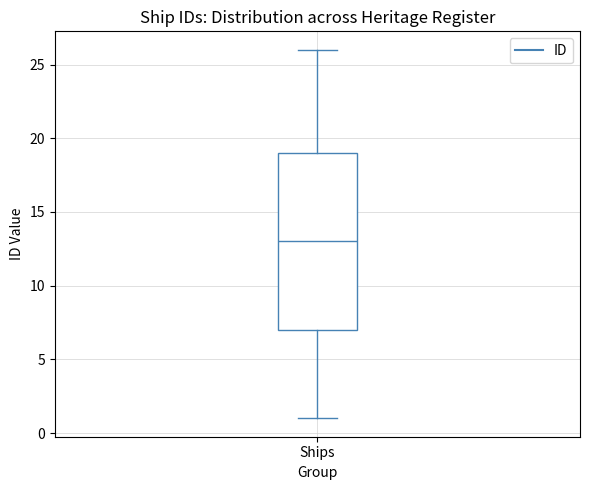

Where is the lower edge of the box for Ships on the y-axis? The values are not printed on the chart, so give them approximately, as read against the axis.

7